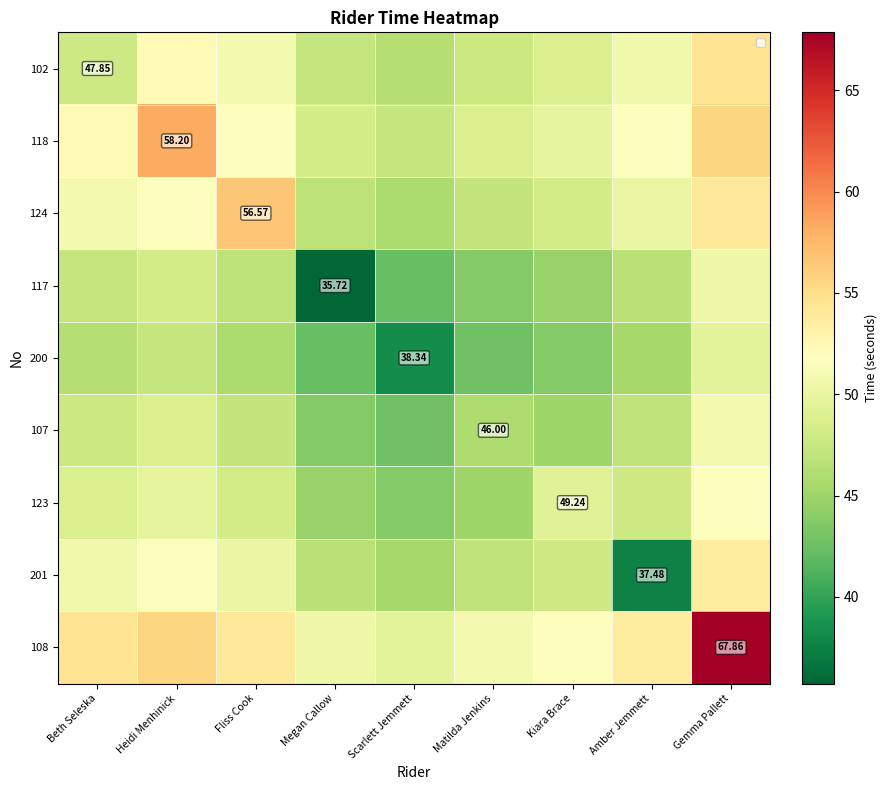

At which label is 117 closest to 43?

Matilda Jenkins